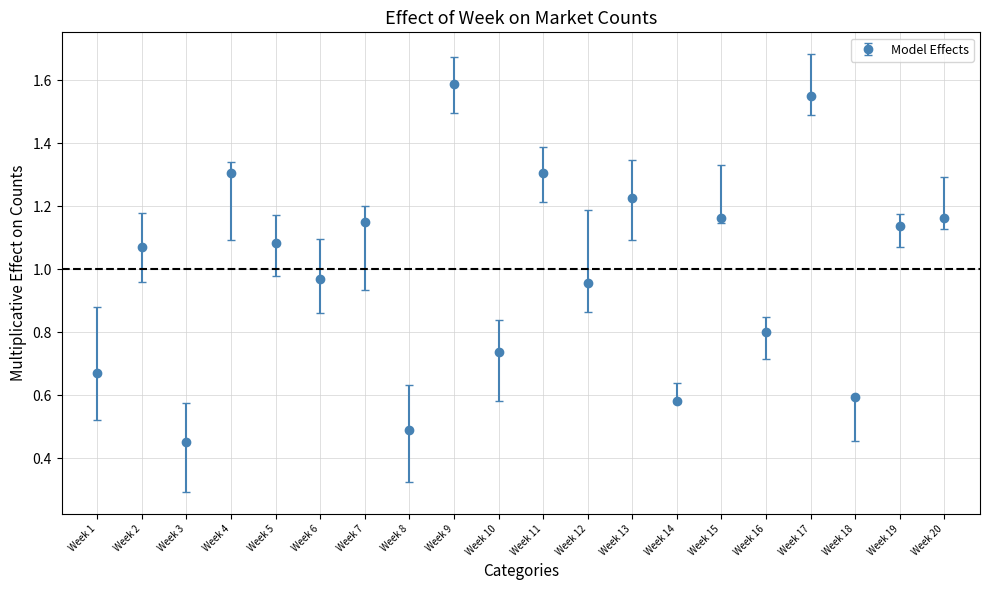

Approximately how many times larger is the value at Week 3 compared to Week 4?

0.3